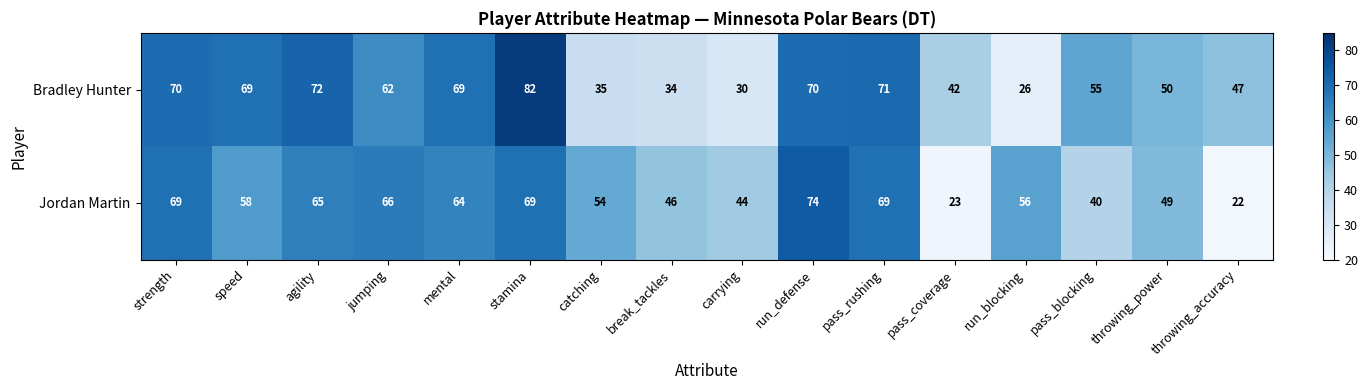

What value does the Jordan Martin series have at throwing_power?

49